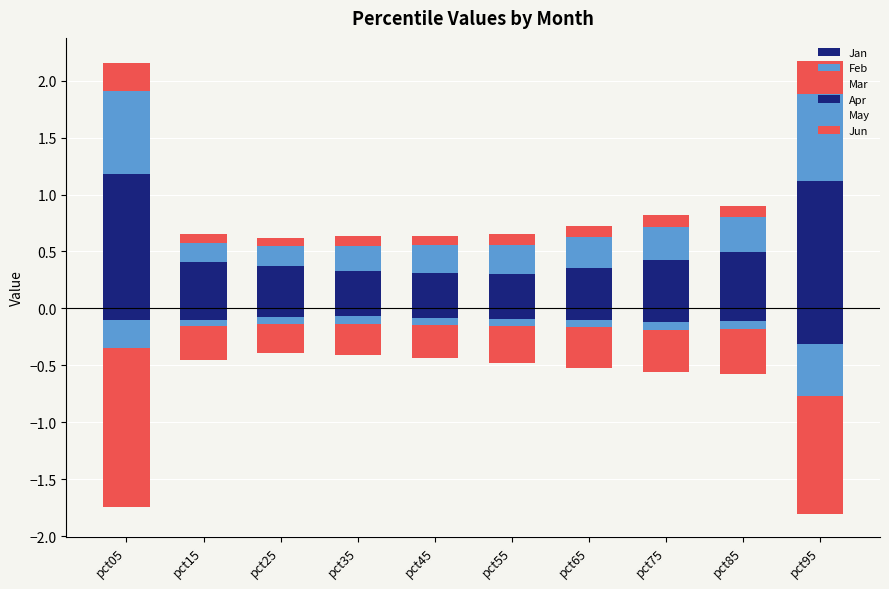

List the series in order of their peak value, lowest first.

Jun, Apr, May, Mar, Feb, Jan